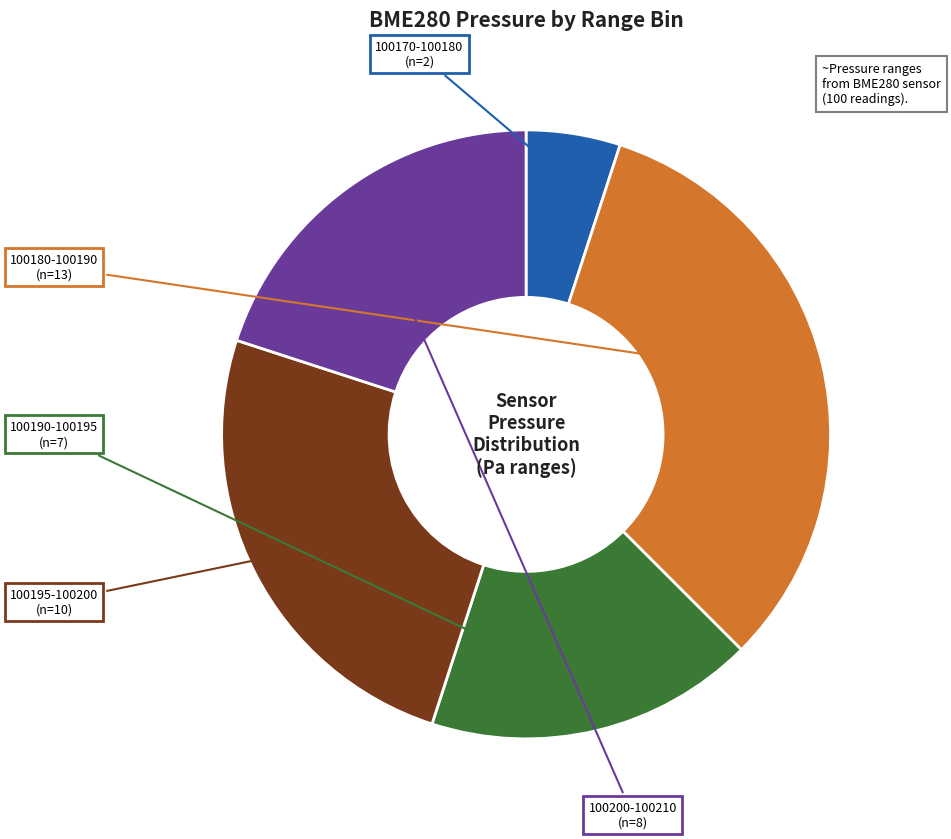

Is there any slice that represents more than half of the pie?

No